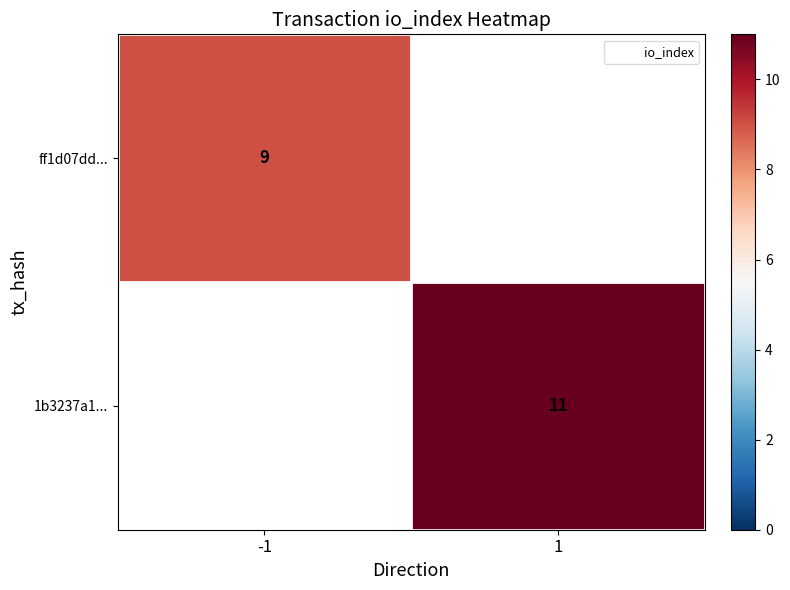

At which label does ff1d07dd... reach its peak?

-1